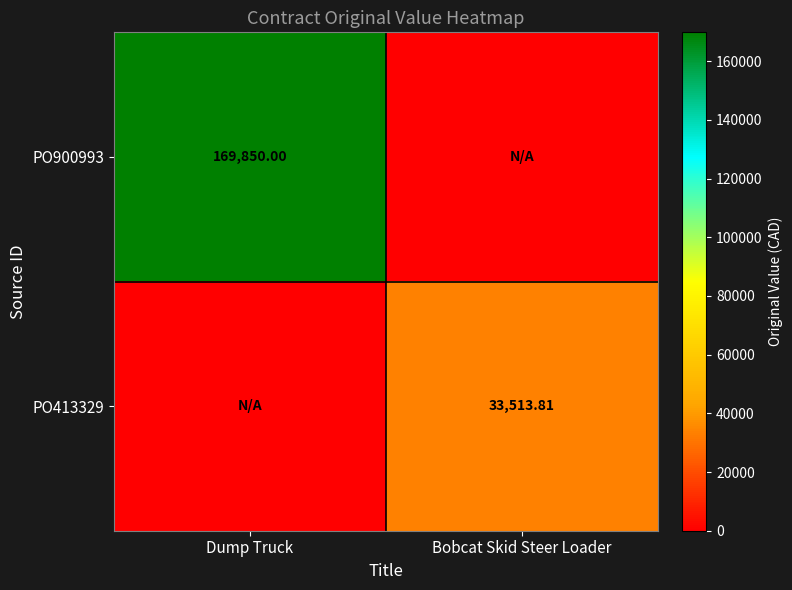

How many categories are shown in the chart?

2